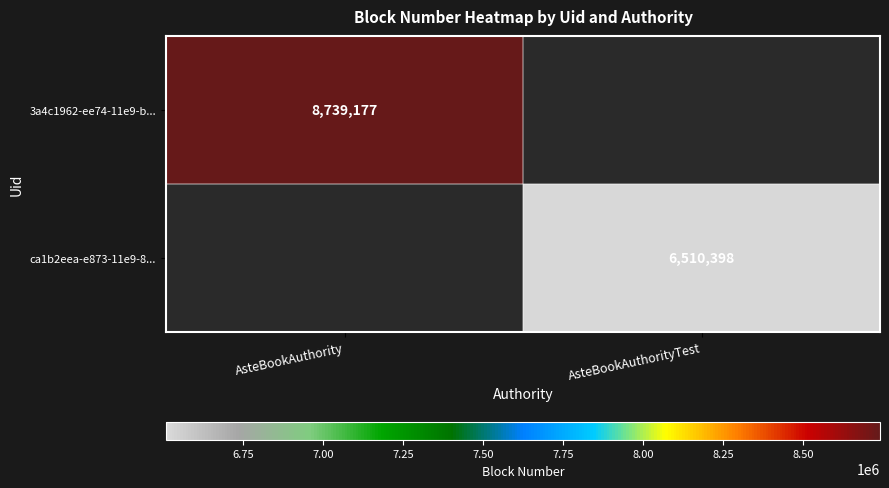

The value of 3a4c1962-ee74-11e9-b... at AsteBookAuthority is 14047410. True or false?

False